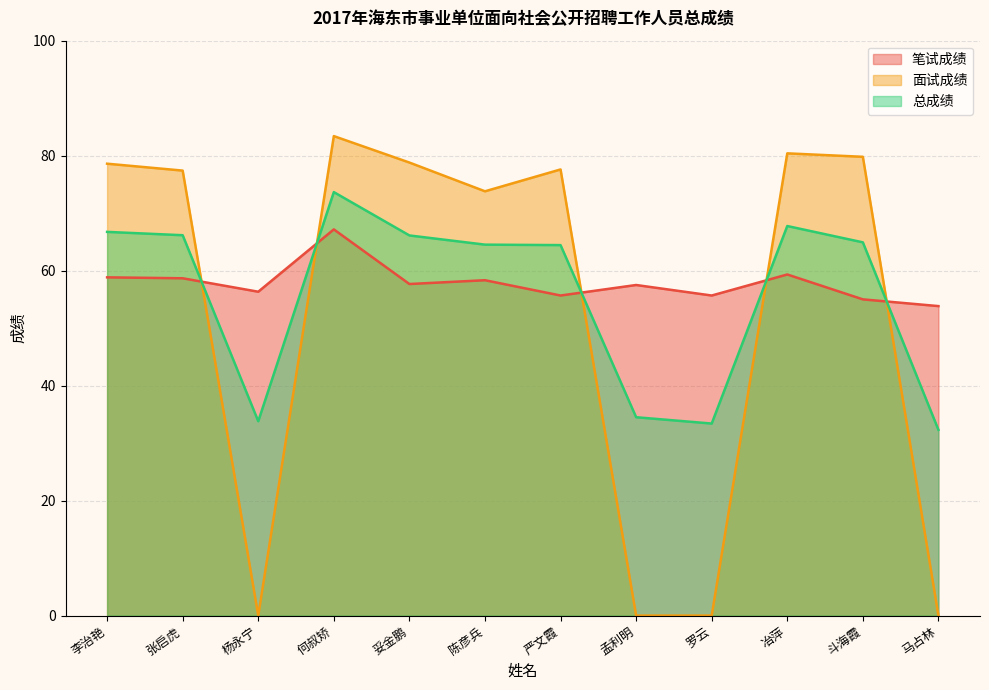

Is it true that 面试成绩 equals -55.4 at 马占林?

False